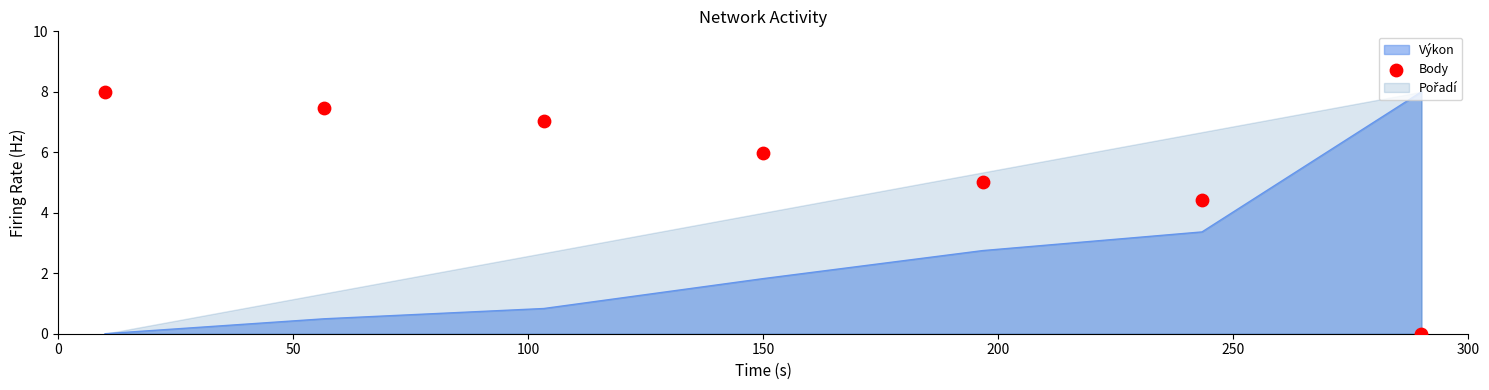

What is the change in value from 250 to 300?

-4.4